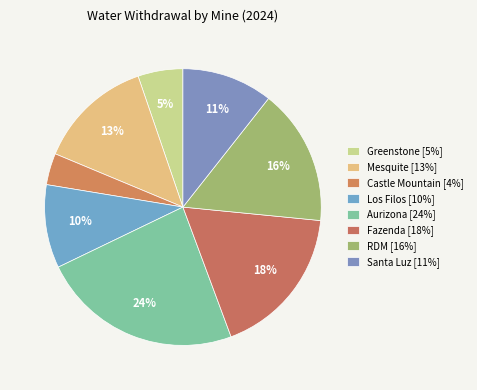

Is Mesquite the majority of the pie?

No